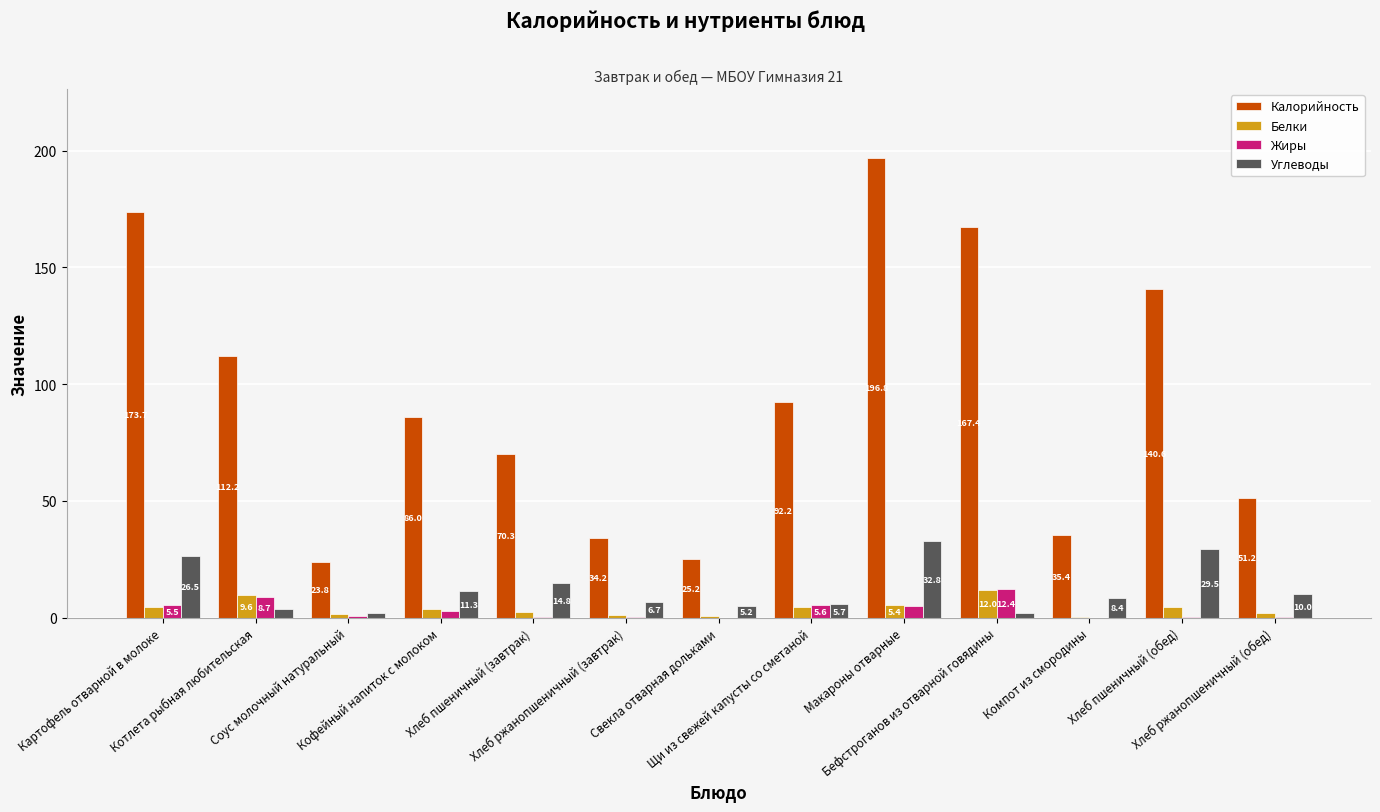

What is the spread (max minus min) of values at Котлета рыбная любительская?

108.3